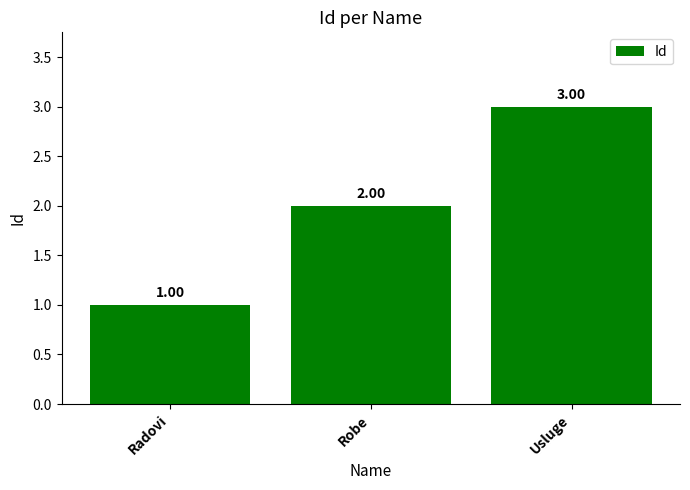

What is the label of the 3rd bar from the left?

Usluge